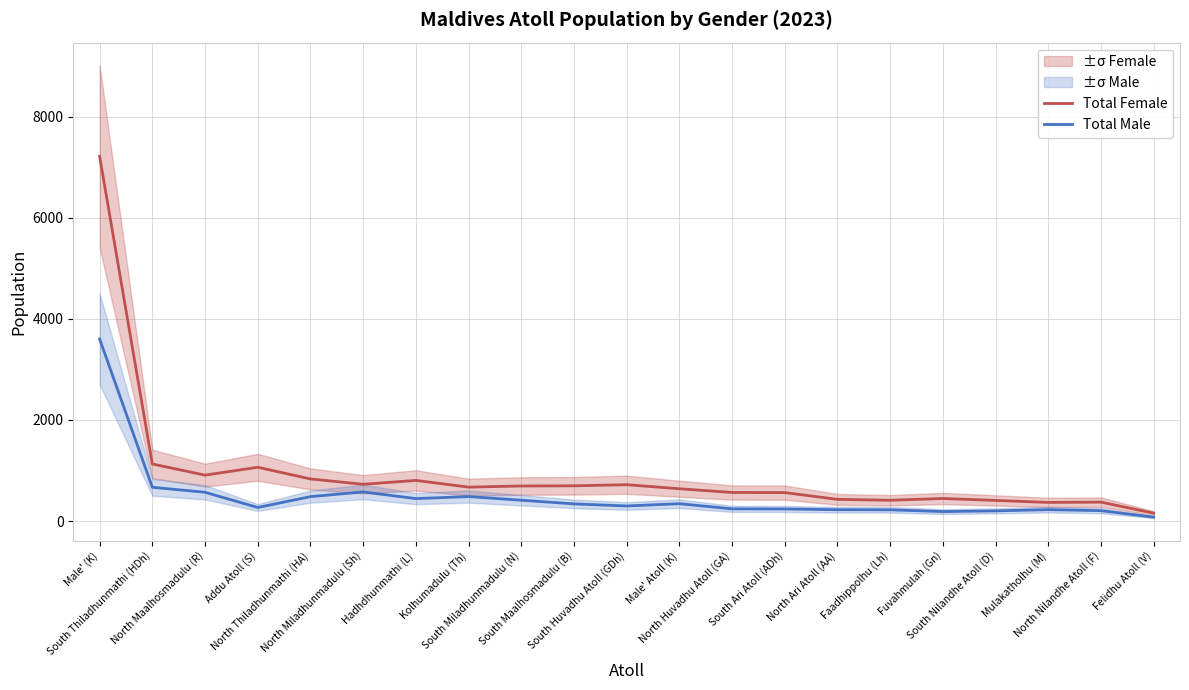

What is the total value across all series at South Ari Atoll (ADh)?

802